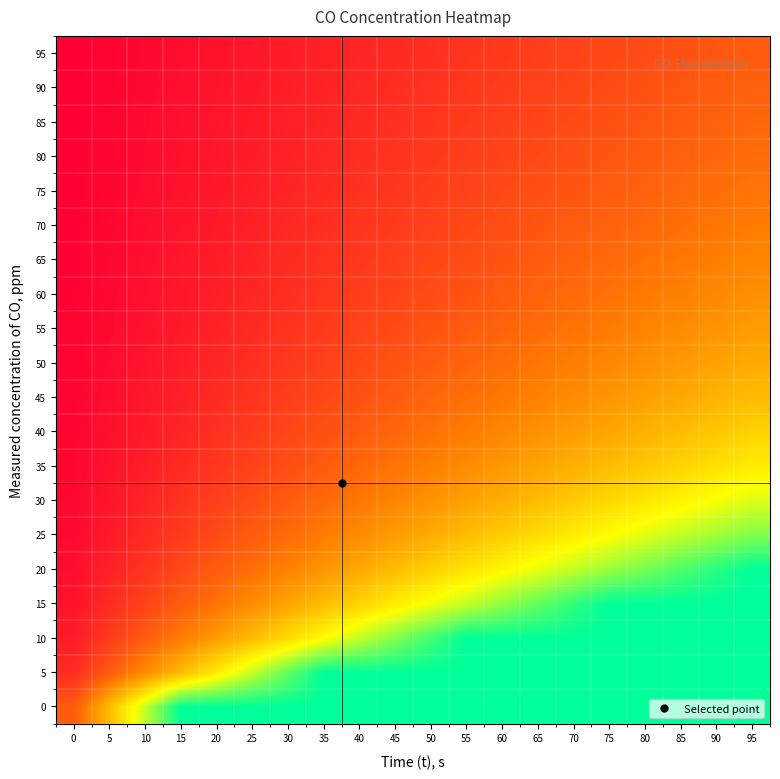

Reading left to right, what are all the values shown in this chart?

0: 0=1.0	5=2.0	10=3.0	15=4.0	20=4.0	25=4.0	30=4.0	35=4.0	40=4.0	45=4.0	50=4.0	55=4.0	60=4.0	65=4.0	70=4.0	75=4.0	80=4.0	85=4.0	90=4.0	95=4.0
5: 0=0.5	5=1.0	10=1.5	15=2.0	20=2.5	25=3.0	30=3.5	35=4.0	40=4.0	45=4.0	50=4.0	55=4.0	60=4.0	65=4.0	70=4.0	75=4.0	80=4.0	85=4.0	90=4.0	95=4.0
10: 0=0.3	5=0.7	10=1.0	15=1.3	20=1.7	25=2.0	30=2.3	35=2.7	40=3.0	45=3.3	50=3.7	55=4.0	60=4.0	65=4.0	70=4.0	75=4.0	80=4.0	85=4.0	90=4.0	95=4.0
15: 0=0.2	5=0.5	10=0.7	15=1.0	20=1.2	25=1.5	30=1.7	35=2.0	40=2.2	45=2.5	50=2.7	55=3.0	60=3.2	65=3.5	70=3.7	75=4.0	80=4.0	85=4.0	90=4.0	95=4.0
20: 0=0.2	5=0.4	10=0.6	15=0.8	20=1.0	25=1.2	30=1.4	35=1.6	40=1.8	45=2.0	50=2.2	55=2.4	60=2.6	65=2.8	70=3.0	75=3.2	80=3.4	85=3.6	90=3.8	95=4.0
25: 0=0.2	5=0.3	10=0.5	15=0.7	20=0.8	25=1.0	30=1.2	35=1.3	40=1.5	45=1.7	50=1.8	55=2.0	60=2.2	65=2.3	70=2.5	75=2.7	80=2.8	85=3.0	90=3.2	95=3.3
30: 0=0.1	5=0.3	10=0.4	15=0.6	20=0.7	25=0.9	30=1.0	35=1.1	40=1.3	45=1.4	50=1.6	55=1.7	60=1.9	65=2.0	70=2.1	75=2.3	80=2.4	85=2.6	90=2.7	95=2.9
35: 0=0.1	5=0.2	10=0.4	15=0.5	20=0.6	25=0.7	30=0.9	35=1.0	40=1.1	45=1.2	50=1.4	55=1.5	60=1.6	65=1.7	70=1.9	75=2.0	80=2.1	85=2.2	90=2.4	95=2.5
40: 0=0.1	5=0.2	10=0.3	15=0.4	20=0.6	25=0.7	30=0.8	35=0.9	40=1.0	45=1.1	50=1.2	55=1.3	60=1.4	65=1.6	70=1.7	75=1.8	80=1.9	85=2.0	90=2.1	95=2.2
45: 0=0.1	5=0.2	10=0.3	15=0.4	20=0.5	25=0.6	30=0.7	35=0.8	40=0.9	45=1.0	50=1.1	55=1.2	60=1.3	65=1.4	70=1.5	75=1.6	80=1.7	85=1.8	90=1.9	95=2.0
50: 0=0.1	5=0.2	10=0.3	15=0.4	20=0.5	25=0.5	30=0.6	35=0.7	40=0.8	45=0.9	50=1.0	55=1.1	60=1.2	65=1.3	70=1.4	75=1.5	80=1.5	85=1.6	90=1.7	95=1.8
55: 0=0.1	5=0.2	10=0.2	15=0.3	20=0.4	25=0.5	30=0.6	35=0.7	40=0.7	45=0.8	50=0.9	55=1.0	60=1.1	65=1.2	70=1.2	75=1.3	80=1.4	85=1.5	90=1.6	95=1.7
60: 0=0.1	5=0.2	10=0.2	15=0.3	20=0.4	25=0.5	30=0.5	35=0.6	40=0.7	45=0.8	50=0.8	55=0.9	60=1.0	65=1.1	70=1.2	75=1.2	80=1.3	85=1.4	90=1.5	95=1.5
65: 0=0.1	5=0.1	10=0.2	15=0.3	20=0.4	25=0.4	30=0.5	35=0.6	40=0.6	45=0.7	50=0.8	55=0.9	60=0.9	65=1.0	70=1.1	75=1.1	80=1.2	85=1.3	90=1.4	95=1.4
70: 0=0.1	5=0.1	10=0.2	15=0.3	20=0.3	25=0.4	30=0.5	35=0.5	40=0.6	45=0.7	50=0.7	55=0.8	60=0.9	65=0.9	70=1.0	75=1.1	80=1.1	85=1.2	90=1.3	95=1.3
75: 0=0.1	5=0.1	10=0.2	15=0.2	20=0.3	25=0.4	30=0.4	35=0.5	40=0.6	45=0.6	50=0.7	55=0.7	60=0.8	65=0.9	70=0.9	75=1.0	80=1.1	85=1.1	90=1.2	95=1.2
80: 0=0.1	5=0.1	10=0.2	15=0.2	20=0.3	25=0.4	30=0.4	35=0.5	40=0.5	45=0.6	50=0.6	55=0.7	60=0.8	65=0.8	70=0.9	75=0.9	80=1.0	85=1.1	90=1.1	95=1.2
85: 0=0.1	5=0.1	10=0.2	15=0.2	20=0.3	25=0.3	30=0.4	35=0.4	40=0.5	45=0.6	50=0.6	55=0.7	60=0.7	65=0.8	70=0.8	75=0.9	80=0.9	85=1.0	90=1.1	95=1.1
90: 0=0.1	5=0.1	10=0.2	15=0.2	20=0.3	25=0.3	30=0.4	35=0.4	40=0.5	45=0.5	50=0.6	55=0.6	60=0.7	65=0.7	70=0.8	75=0.8	80=0.9	85=0.9	90=1.0	95=1.1
95: 0=0.0	5=0.1	10=0.1	15=0.2	20=0.2	25=0.3	30=0.3	35=0.4	40=0.4	45=0.5	50=0.5	55=0.6	60=0.6	65=0.7	70=0.7	75=0.8	80=0.8	85=0.9	90=0.9	95=1.0